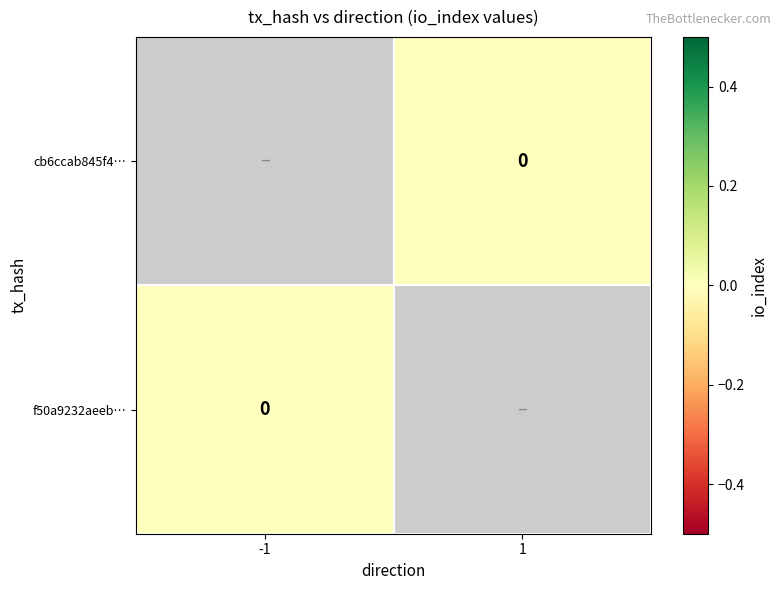

Is the value of f50a9232aeeb… at 1 greater than the value of cb6ccab845f4… at -1?

No